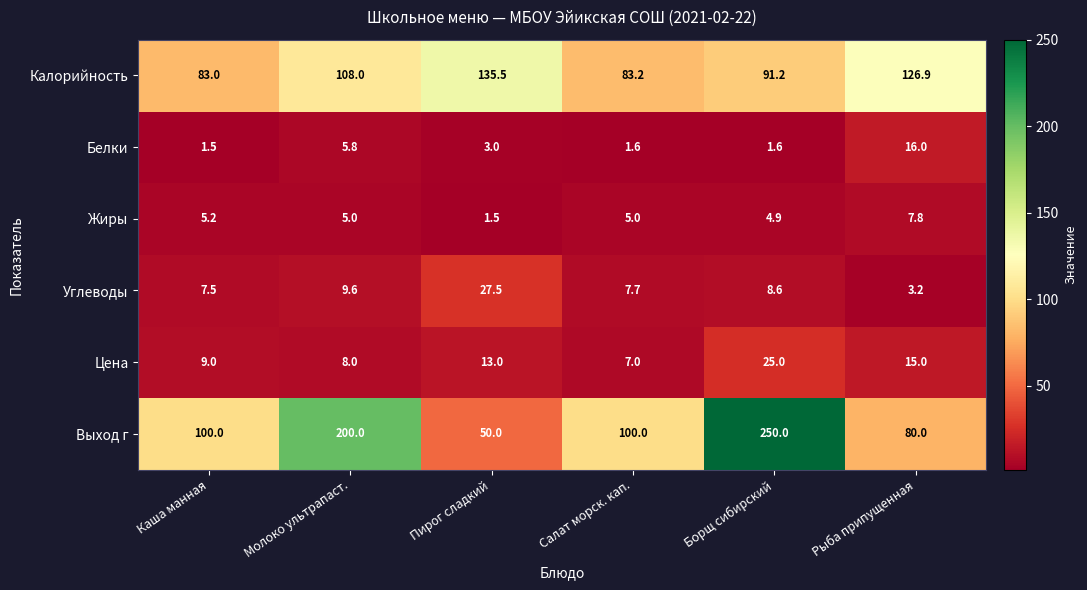

Which category has the lowest value in the Калорийность series?

Каша манная